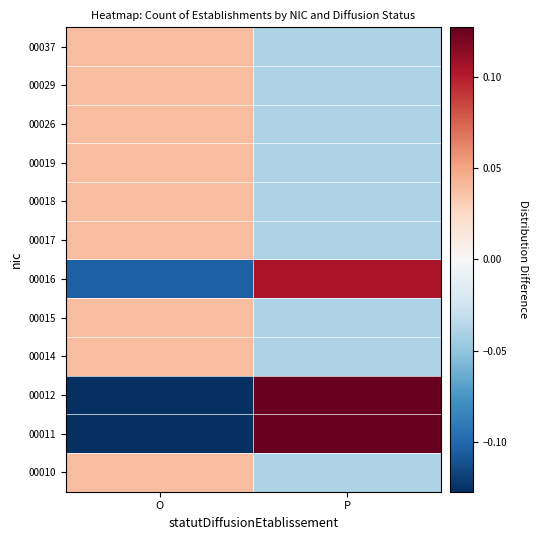

Between P and O, which is larger?

O